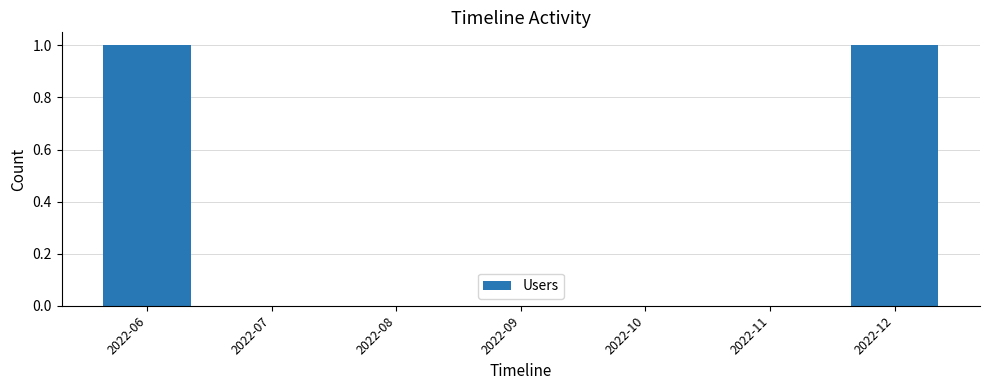

Reading left to right, transcribe all the data shown in this chart.

1	0	0	0	0	0	1